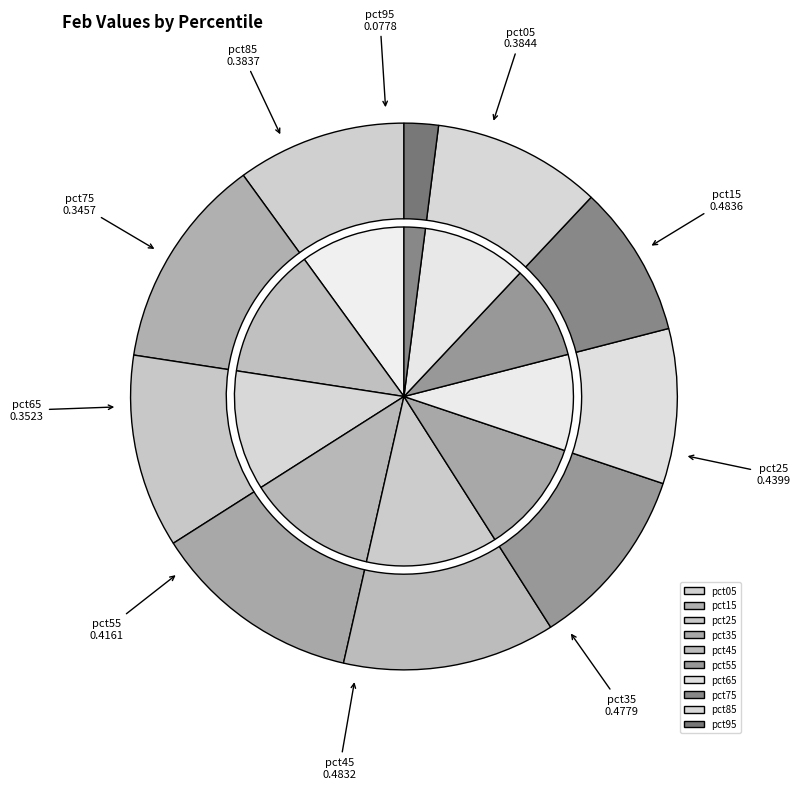

Does any single category account for the majority?

No